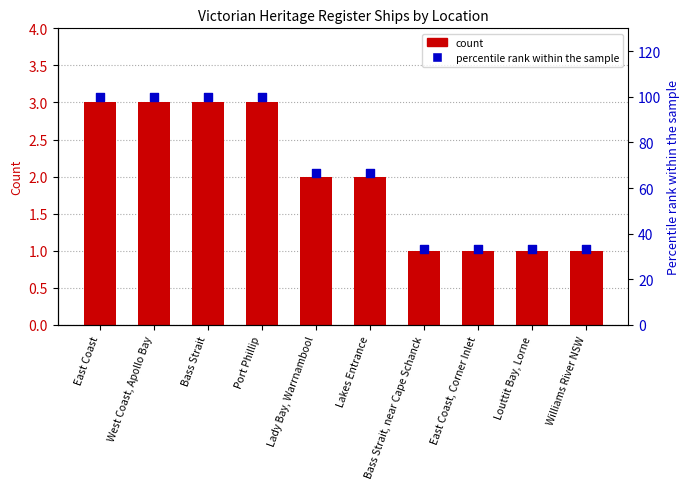

Which series has the largest total across all categories?

percentile rank within the sample